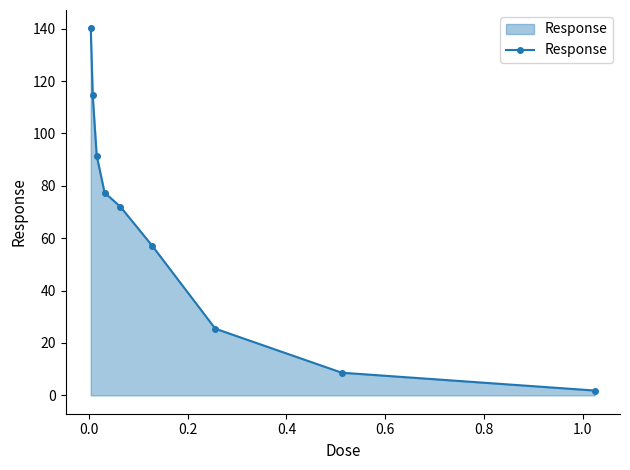

How many distinct data groups are displayed?

1